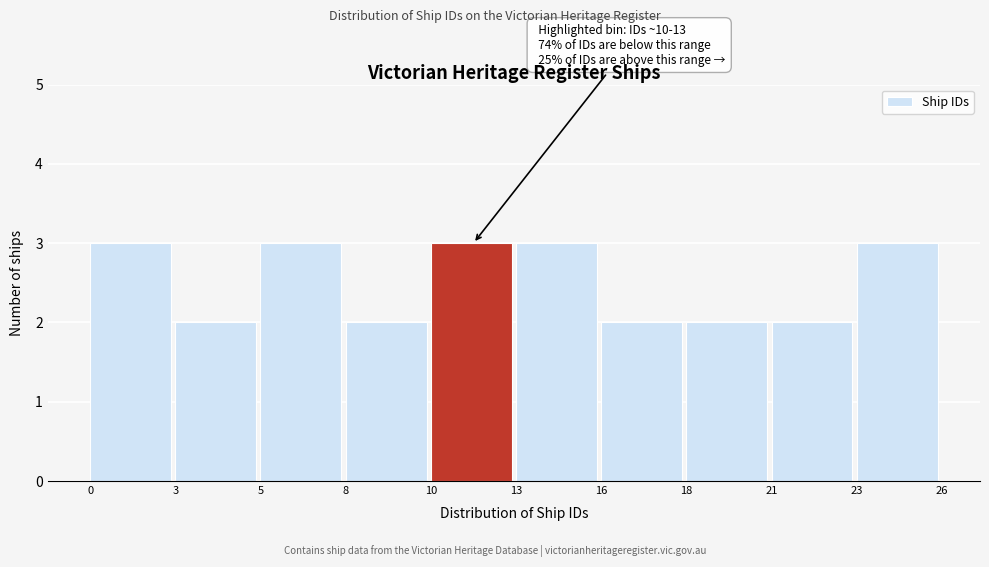

Reading left to right, transcribe all the data shown in this chart.

0=3	3=2	5=3	8=2	10=3	13=3	16=2	18=2	21=2	23=3